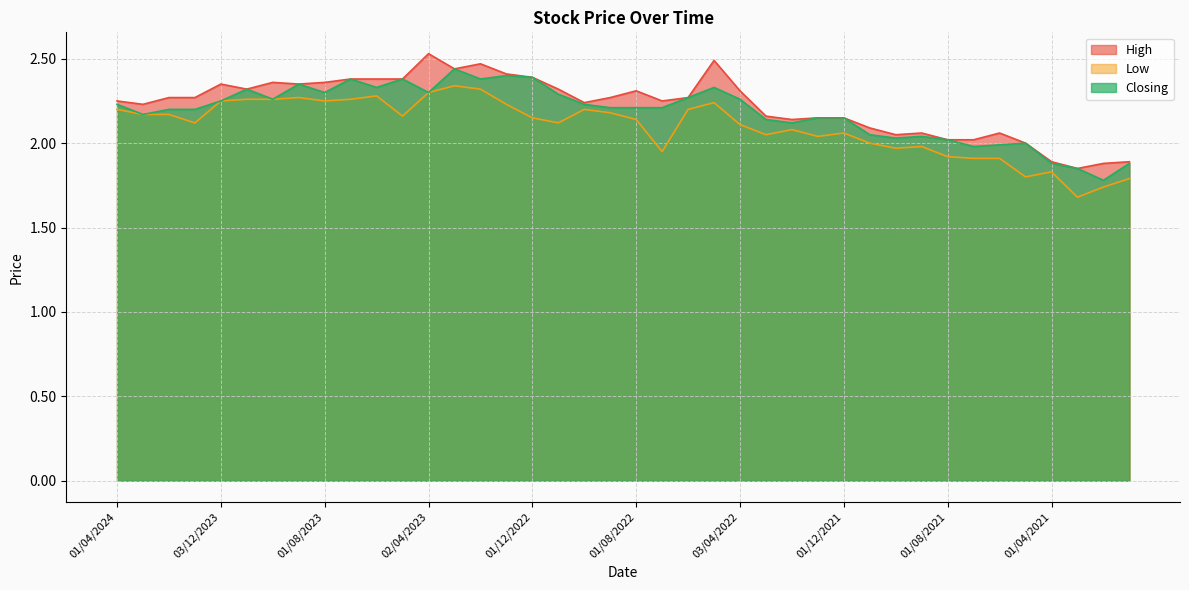

Reading left to right, list all the values displayed in this chart.

High: 01/04/2024=2.2	03/03/2024=2.2	01/02/2024=2.3	02/01/2024=2.3	03/12/2023=2.4	01/11/2023=2.3	01/10/2023=2.4	03/09/2023=2.4	01/08/2023=2.4	02/07/2023=2.4	04/06/2023=2.4	01/05/2023=2.4	02/04/2023=2.5	01/03/2023=2.4	01/02/2023=2.5	02/01/2023=2.4	01/12/2022=2.4	01/11/2022=2.3	02/10/2022=2.2	01/09/2022=2.3	01/08/2022=2.3	03/07/2022=2.2	01/06/2022=2.3	08/05/2022=2.5	03/04/2022=2.3	01/03/2022=2.2	01/02/2022=2.1	02/01/2022=2.1	01/12/2021=2.1	01/11/2021=2.1	03/10/2021=2.0	01/09/2021=2.1	01/08/2021=2.0	01/07/2021=2.0	01/06/2021=2.1	02/05/2021=2.0	01/04/2021=1.9	01/03/2021=1.9	01/02/2021=1.9	03/01/2021=1.9
Low: 01/04/2024=2.2	03/03/2024=2.2	01/02/2024=2.2	02/01/2024=2.1	03/12/2023=2.2	01/11/2023=2.3	01/10/2023=2.3	03/09/2023=2.3	01/08/2023=2.2	02/07/2023=2.3	04/06/2023=2.3	01/05/2023=2.2	02/04/2023=2.3	01/03/2023=2.3	01/02/2023=2.3	02/01/2023=2.2	01/12/2022=2.1	01/11/2022=2.1	02/10/2022=2.2	01/09/2022=2.2	01/08/2022=2.1	03/07/2022=1.9	01/06/2022=2.2	08/05/2022=2.2	03/04/2022=2.1	01/03/2022=2.0	01/02/2022=2.1	02/01/2022=2.0	01/12/2021=2.1	01/11/2021=2.0	03/10/2021=2.0	01/09/2021=2.0	01/08/2021=1.9	01/07/2021=1.9	01/06/2021=1.9	02/05/2021=1.8	01/04/2021=1.8	01/03/2021=1.7	01/02/2021=1.7	03/01/2021=1.8
Closing: 01/04/2024=2.2	03/03/2024=2.2	01/02/2024=2.2	02/01/2024=2.2	03/12/2023=2.2	01/11/2023=2.3	01/10/2023=2.3	03/09/2023=2.4	01/08/2023=2.3	02/07/2023=2.4	04/06/2023=2.3	01/05/2023=2.4	02/04/2023=2.3	01/03/2023=2.4	01/02/2023=2.4	02/01/2023=2.4	01/12/2022=2.4	01/11/2022=2.3	02/10/2022=2.2	01/09/2022=2.2	01/08/2022=2.2	03/07/2022=2.2	01/06/2022=2.3	08/05/2022=2.3	03/04/2022=2.3	01/03/2022=2.1	01/02/2022=2.1	02/01/2022=2.1	01/12/2021=2.1	01/11/2021=2.0	03/10/2021=2.0	01/09/2021=2.0	01/08/2021=2.0	01/07/2021=2.0	01/06/2021=2.0	02/05/2021=2.0	01/04/2021=1.9	01/03/2021=1.9	01/02/2021=1.8	03/01/2021=1.9